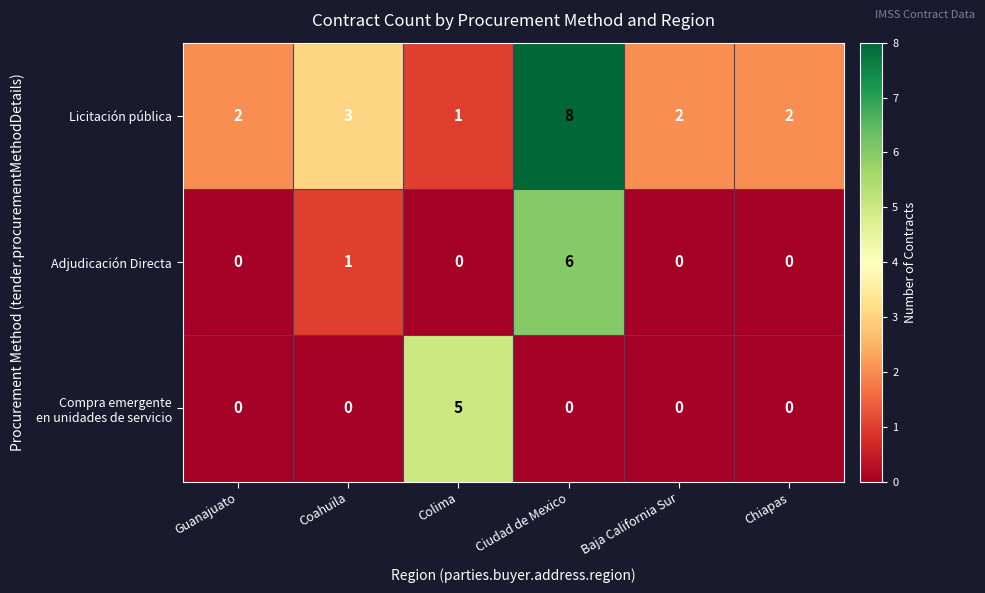

What is the greatest value displayed?

8